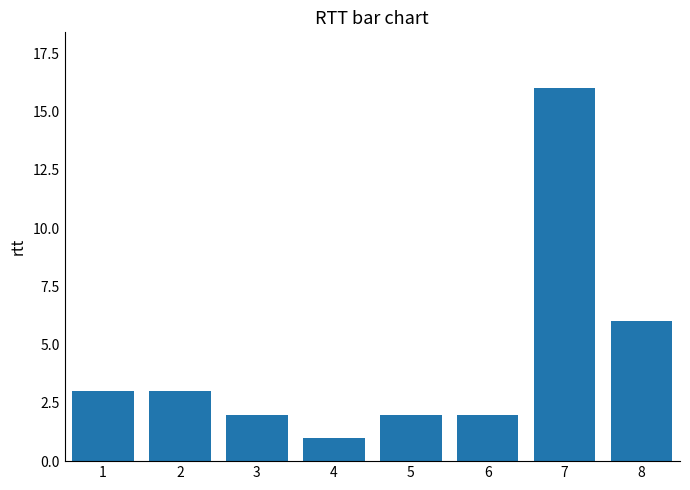

What is the ratio of the value at 6 to the value at 5?

1.0